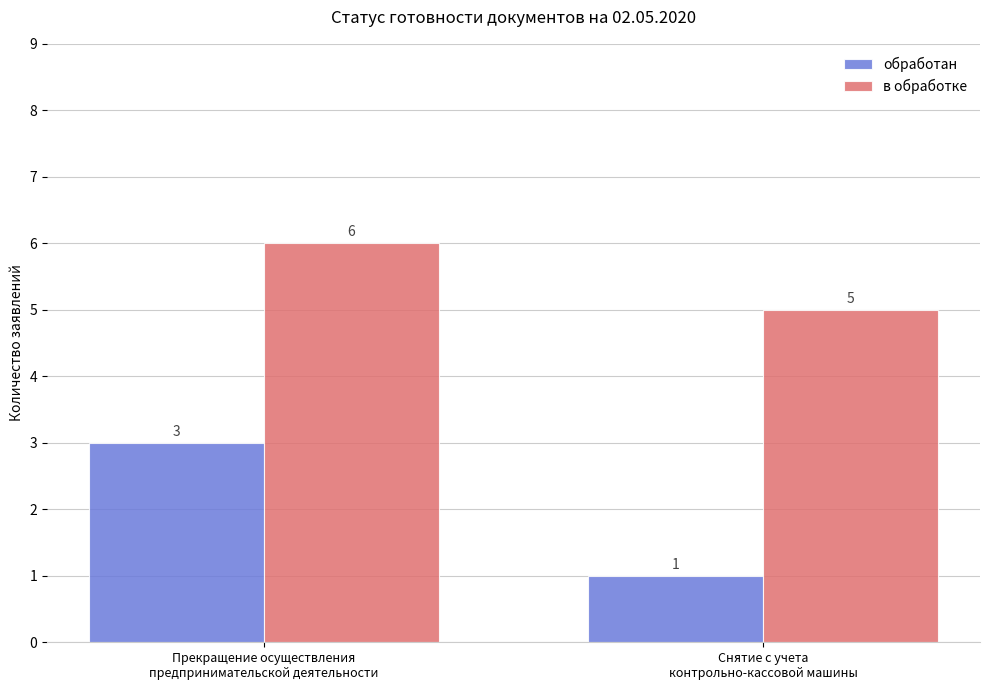

What is the maximum value for обработан?

3